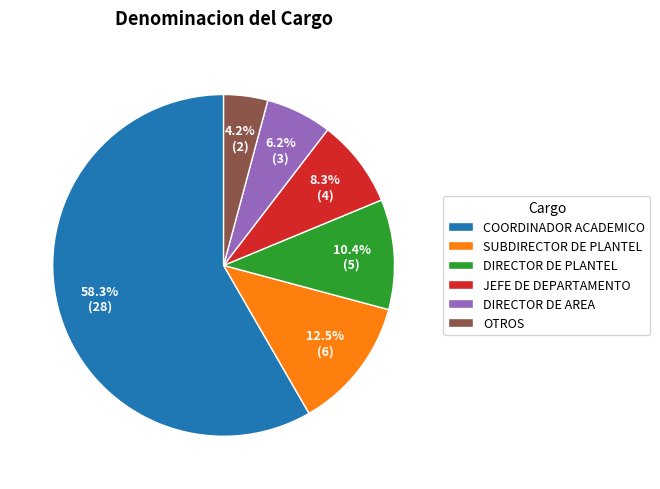

What percentage do COORDINADOR ACADEMICO and DIRECTOR DE AREA together represent?

64.6%